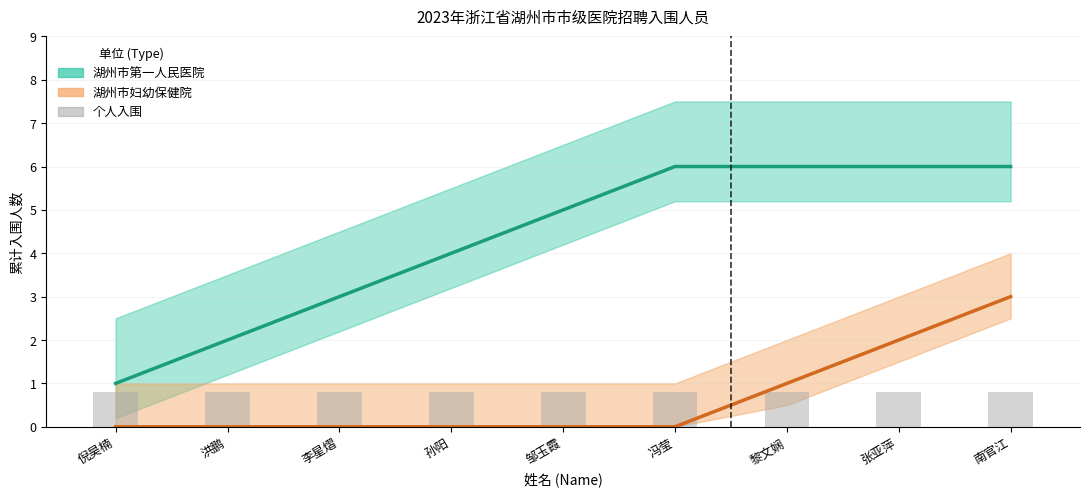

True or false: 湖州市妇幼保健院 has a value of 2.1 at 倪昊楠.

False